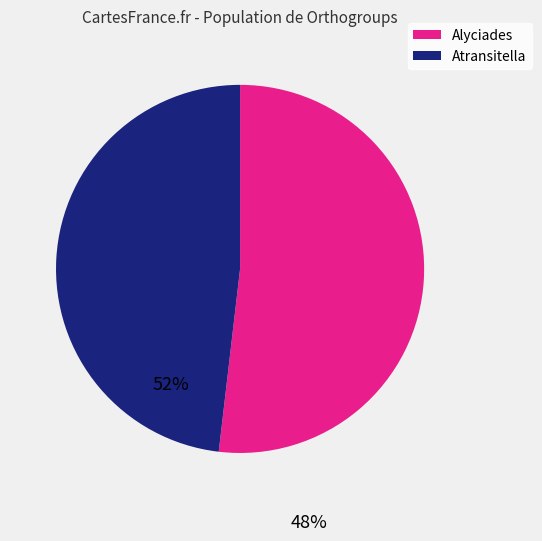

Does any single category account for the majority?

Yes